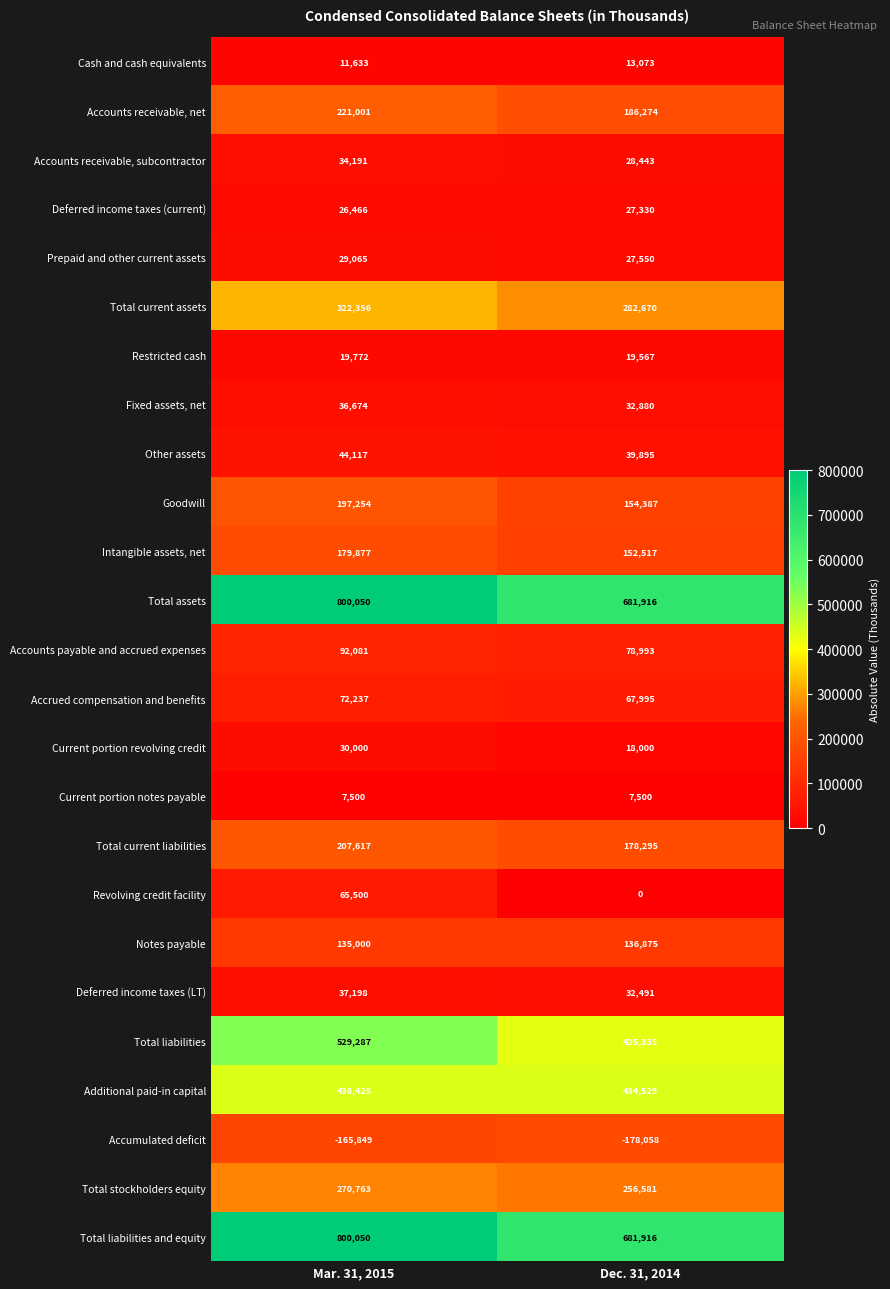

The Restricted cash series shows 4964 at Mar. 31, 2015. True or false?

False